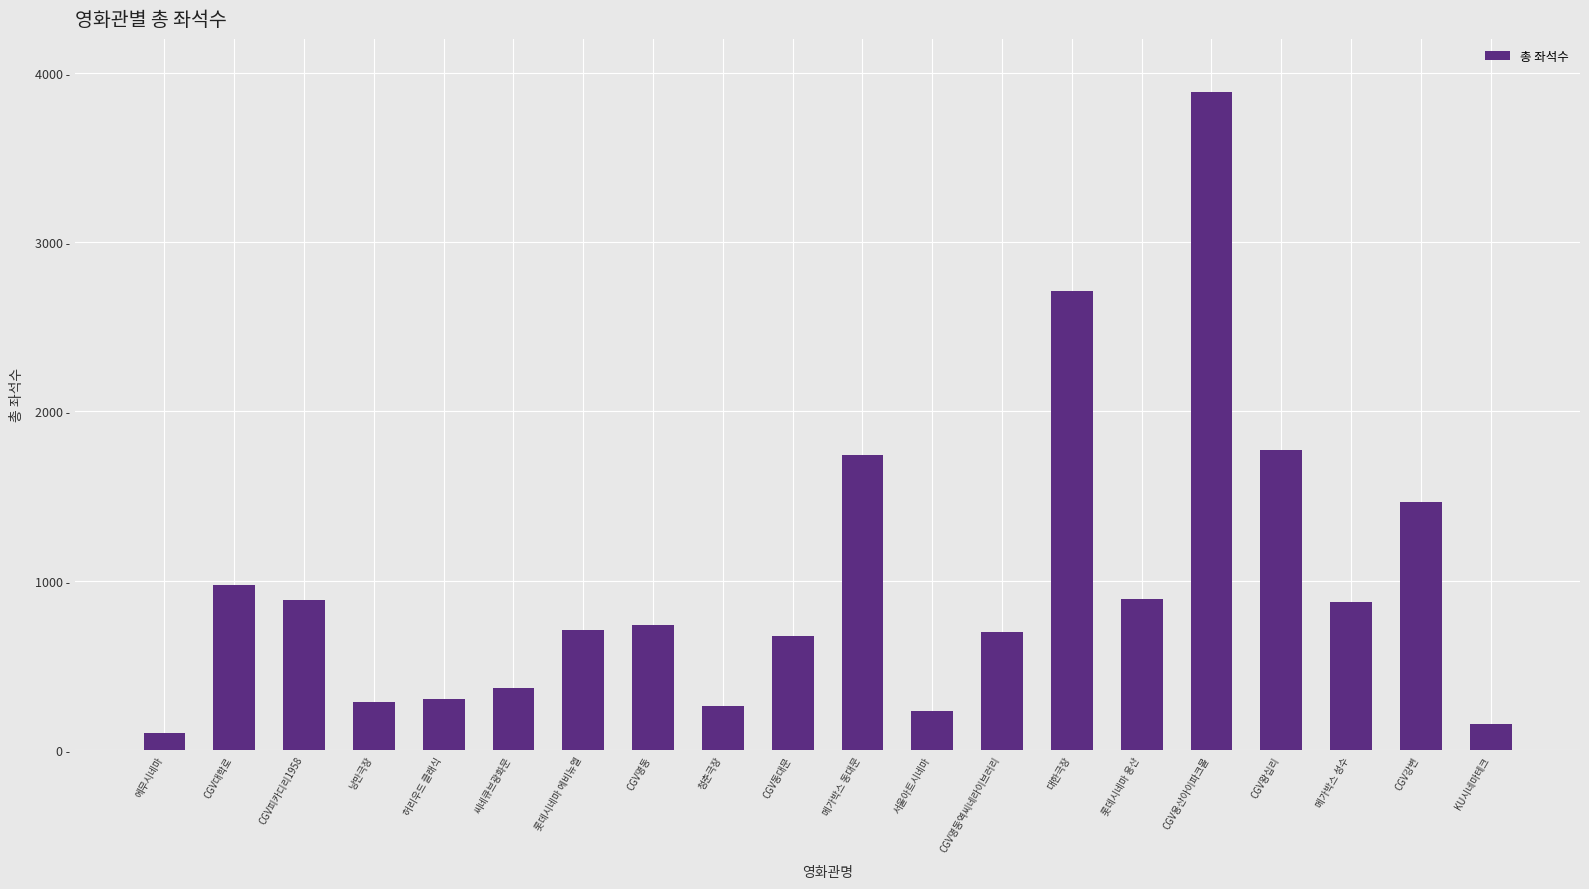

Which category has the lowest value across all series?

에무시네마